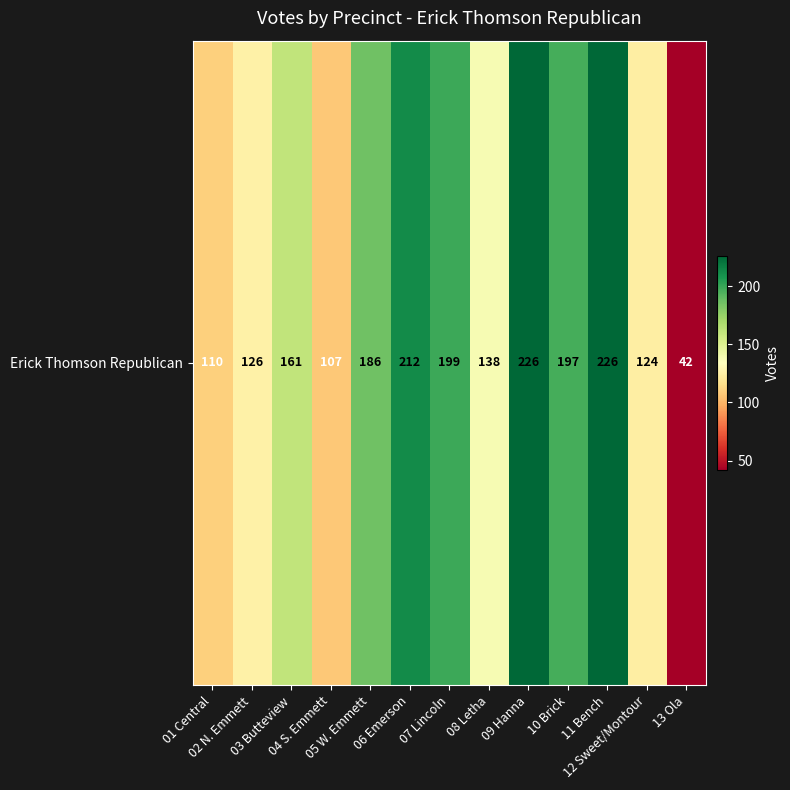

List the labels in order of value, largest first.

09 Hanna, 11 Bench, 06 Emerson, 07 Lincoln, 10 Brick, 05 W. Emmett, 03 Butteview, 08 Letha, 02 N. Emmett, 12 Sweet/Montour, 01 Central, 04 S. Emmett, 13 Ola